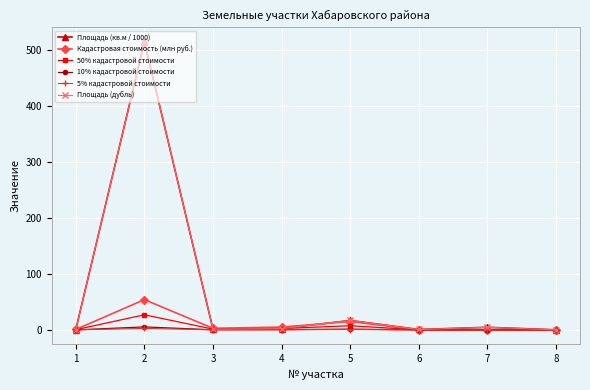

At how many categories does at least one series exceed 349?

1